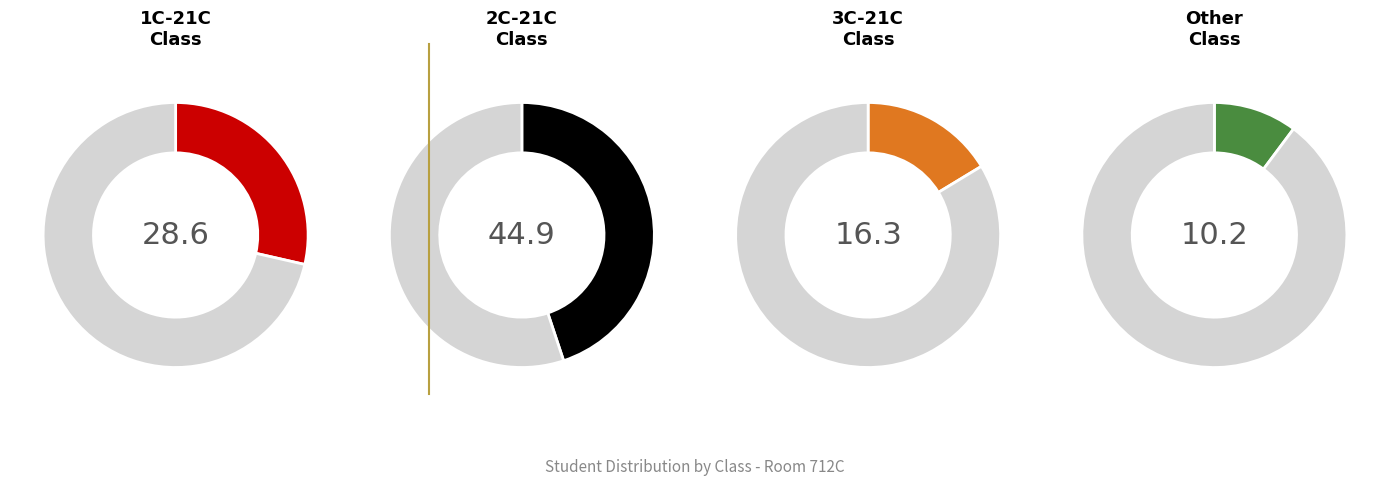

To the nearest percent, what is the difference between the largest and smallest slice percentages?

35%